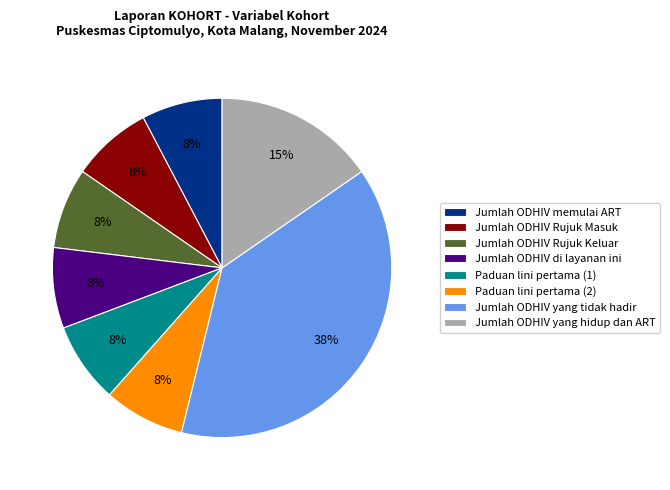

Does Paduan lini pertama (1) account for over 50% of the chart?

No